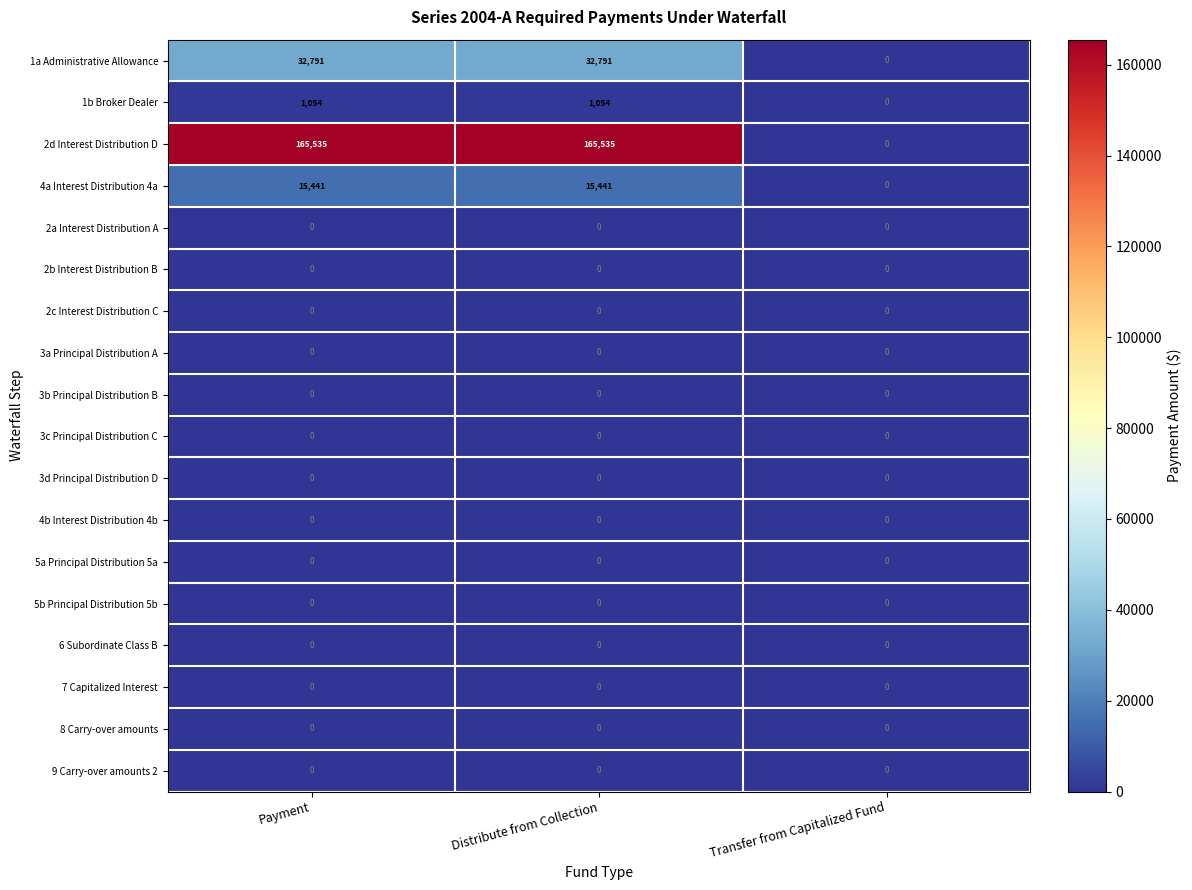

Which series has the widest spread of values?

2d Interest Distribution D